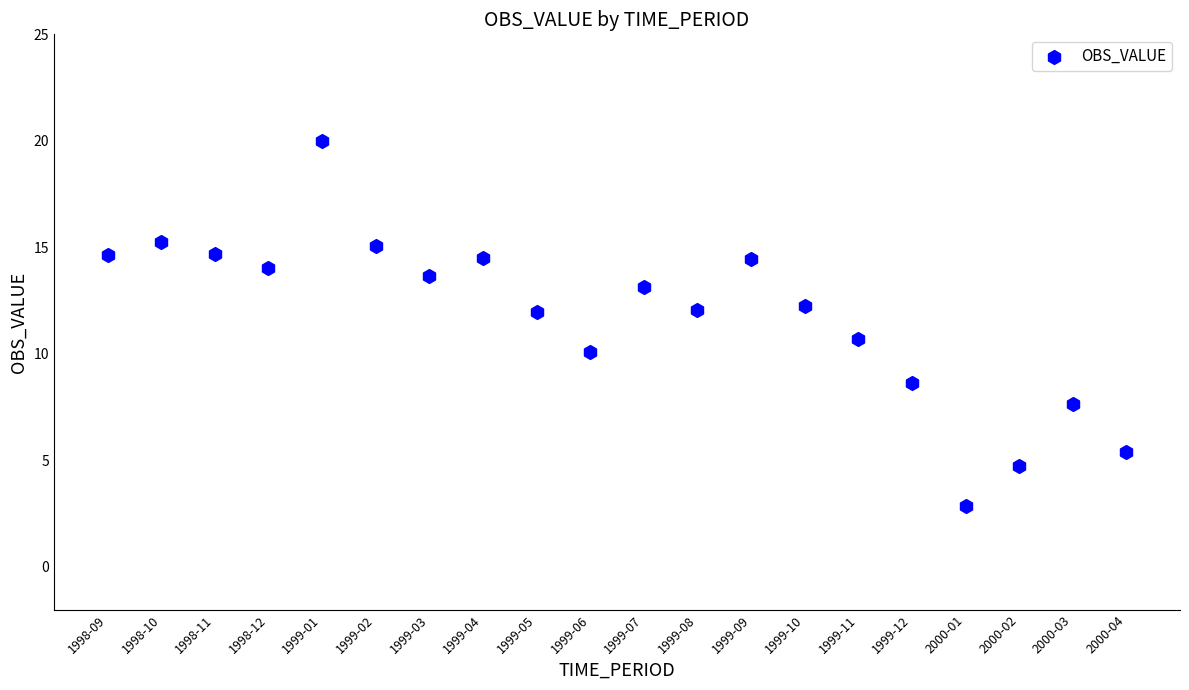

What Y value in the scatter plot is closest to 11?

10.7